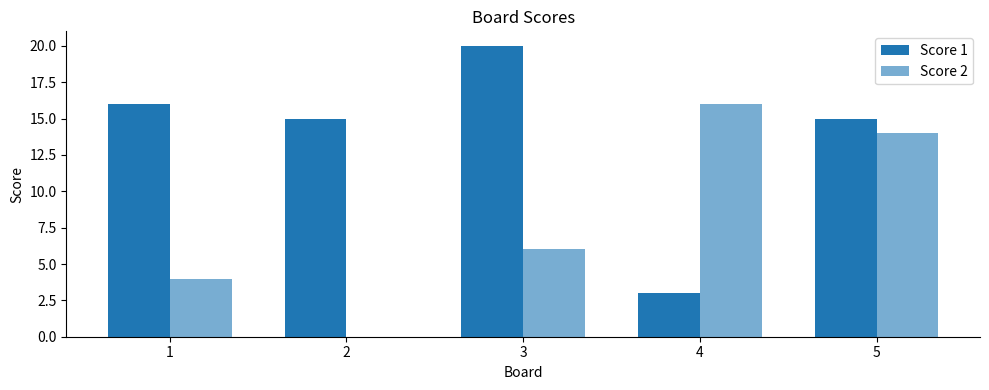

Count the number of categories in the chart.

5